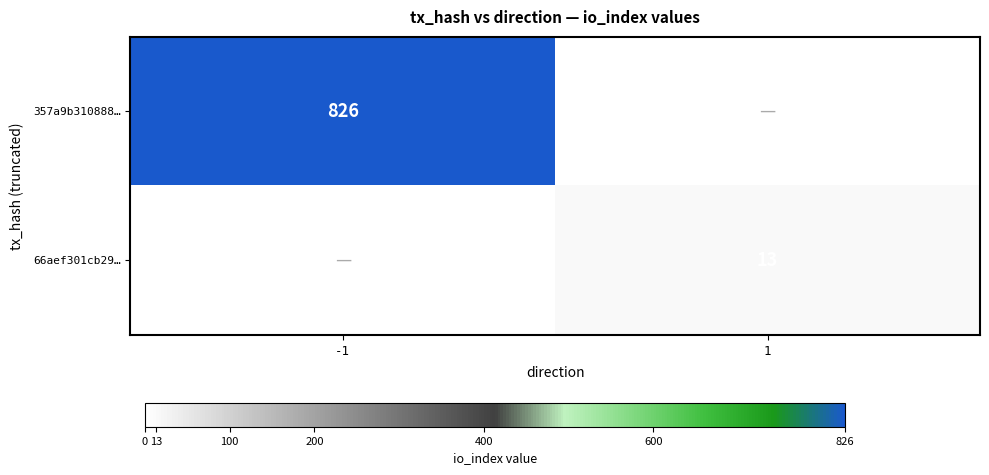

The 357a9b310888… series shows 826 at -1. True or false?

True